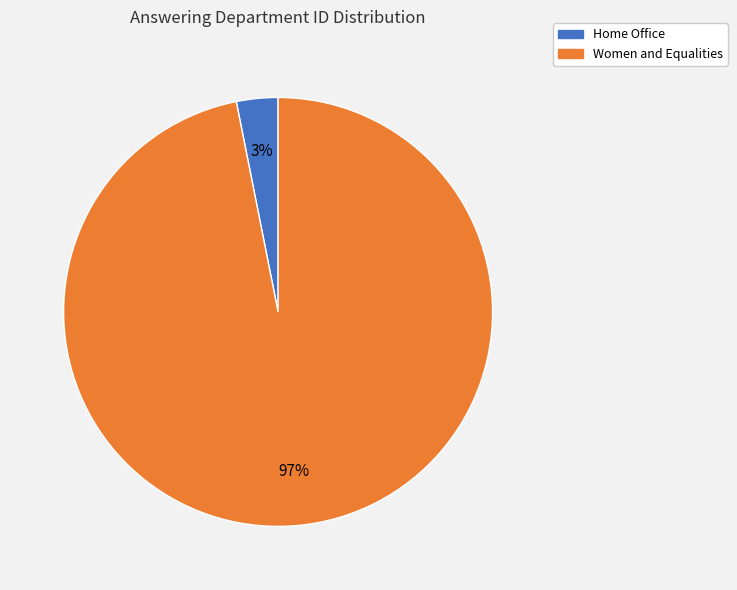

To the nearest percent, what is the difference between the Women and Equalities and Home Office slice percentages?

94%